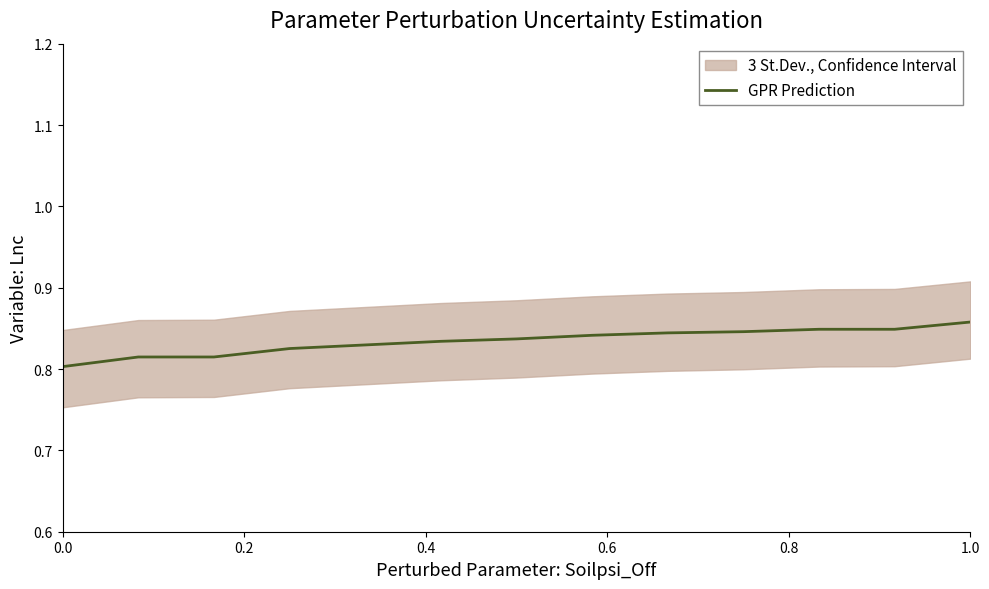

What is the difference between the maximum and minimum values?

0.1